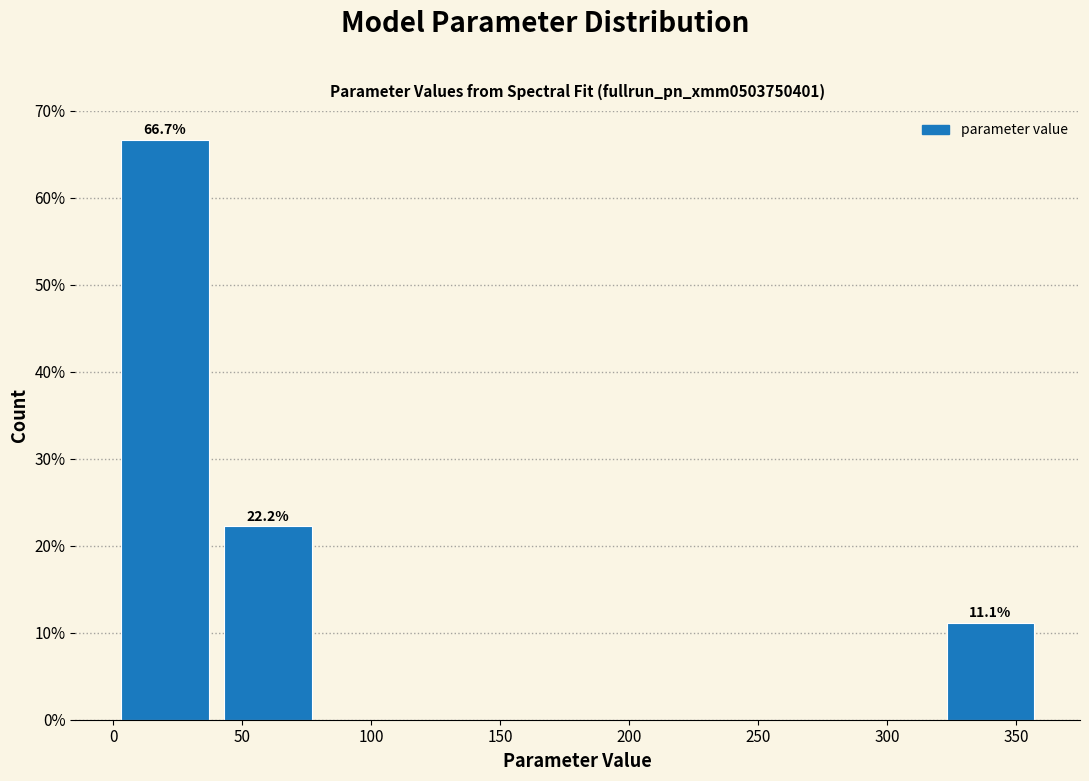

Over which range of the x-axis is the bar tallest?

0 to 40